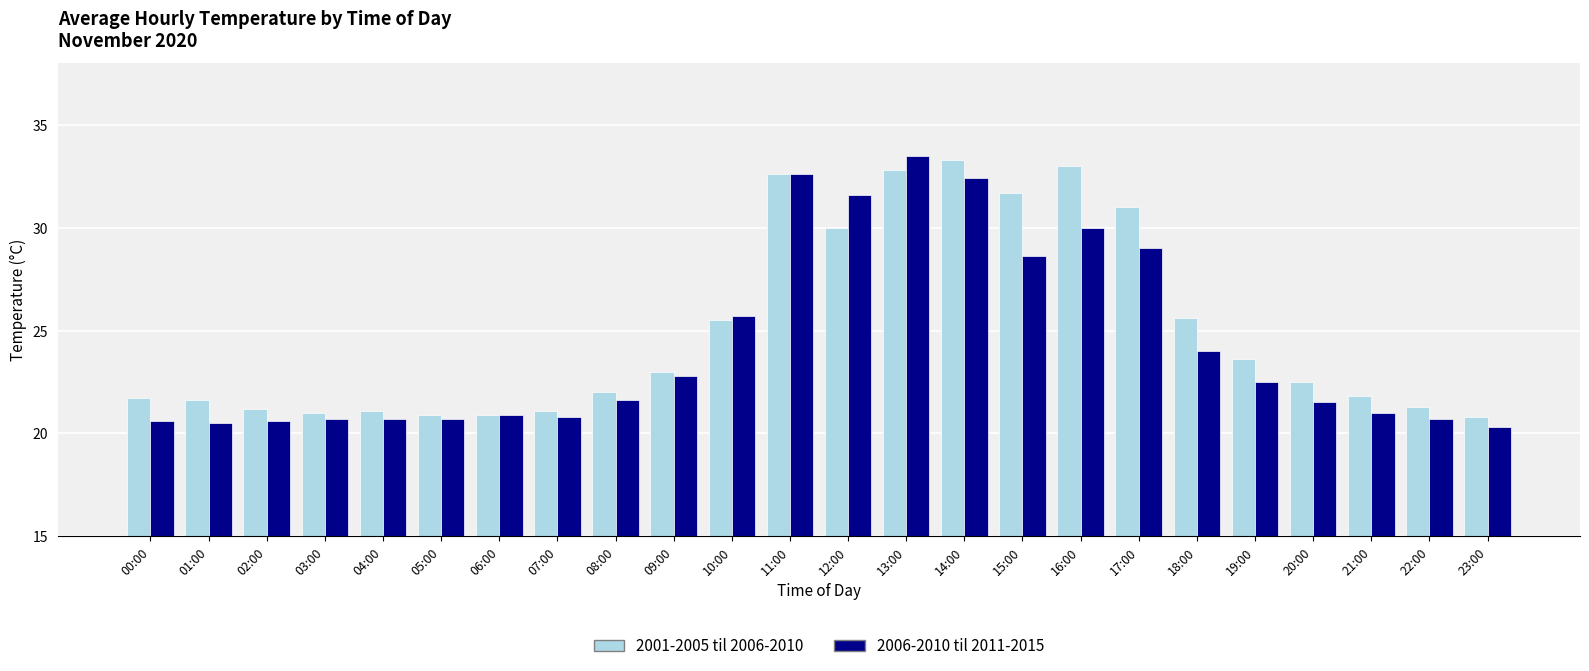

What is the label of the 10th bar from the right?

14:00